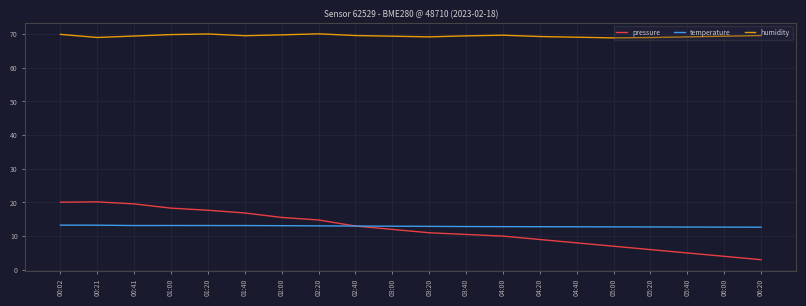

The temperature series shows 3.3 at 05:40. True or false?

False